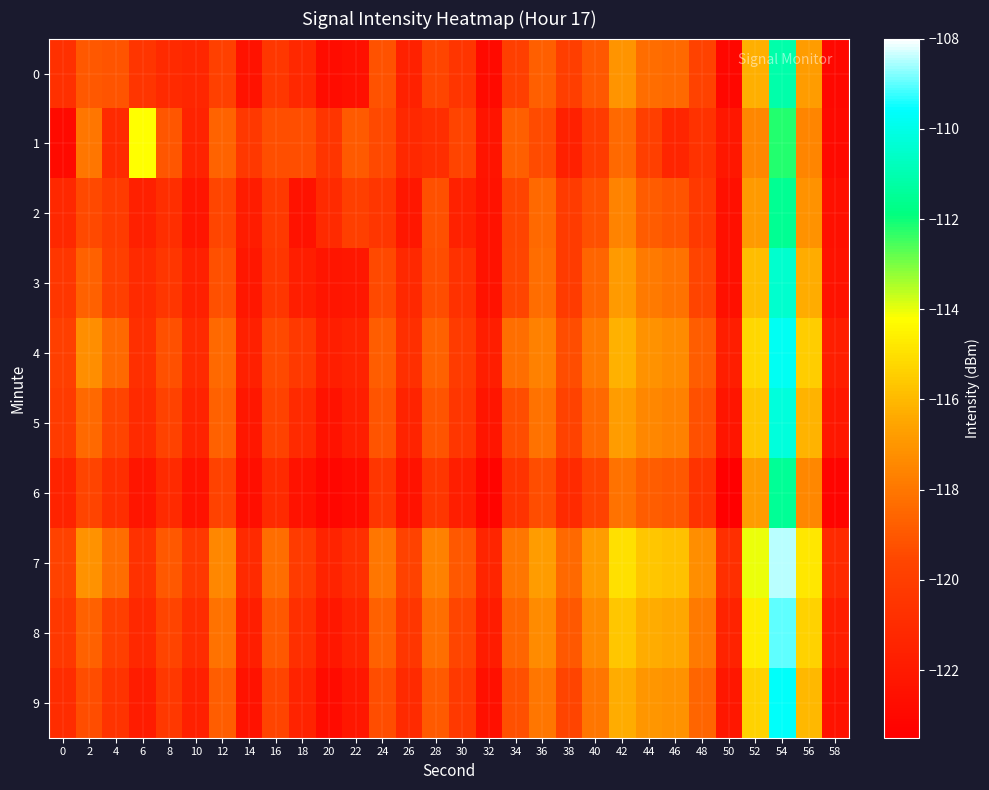

What is the difference between the highest and lowest values at 30?

2.8